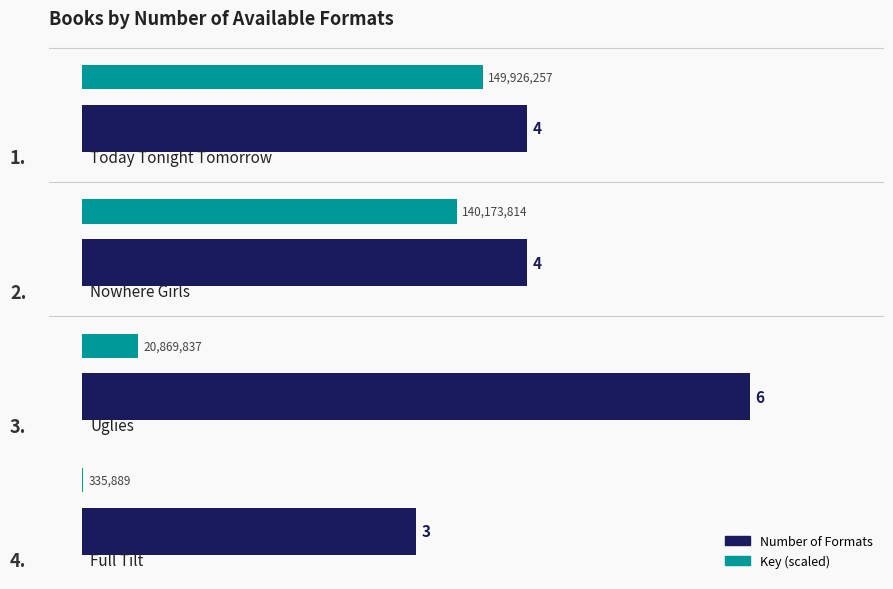

What is the maximum value shown in the chart?

6.0